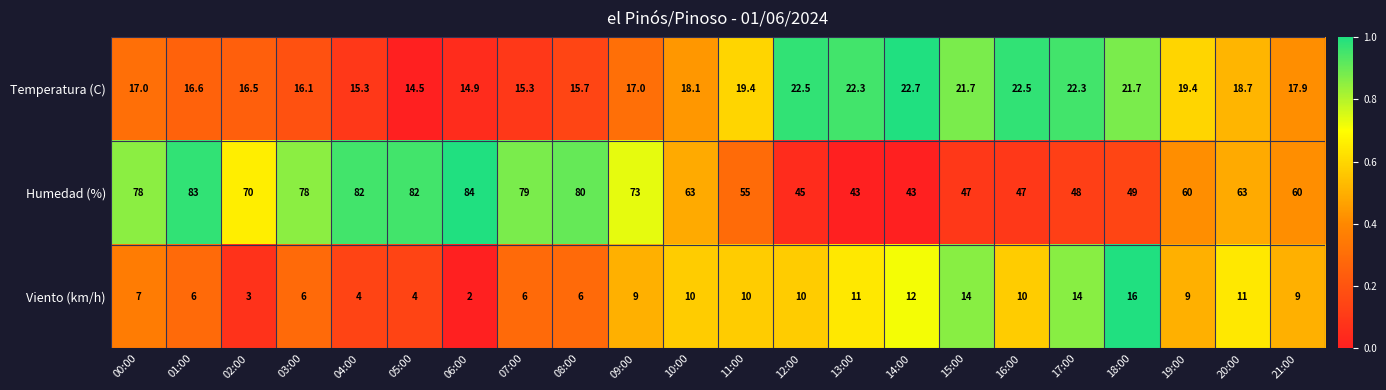

Which series has the widest spread of values?

Humedad (%)